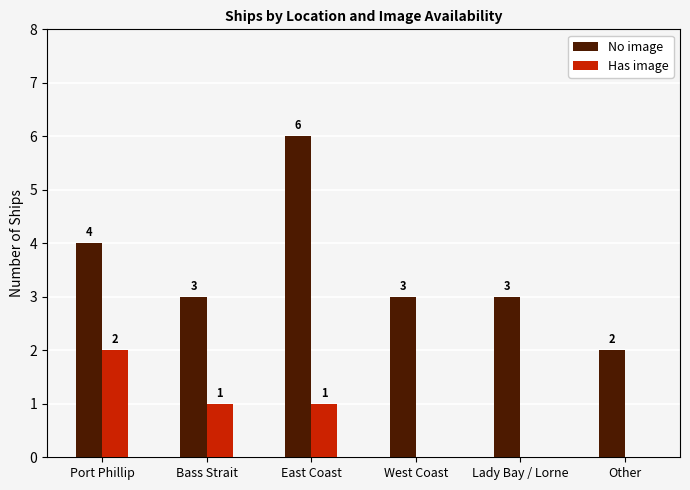

The value of No image at East Coast is 9. True or false?

False